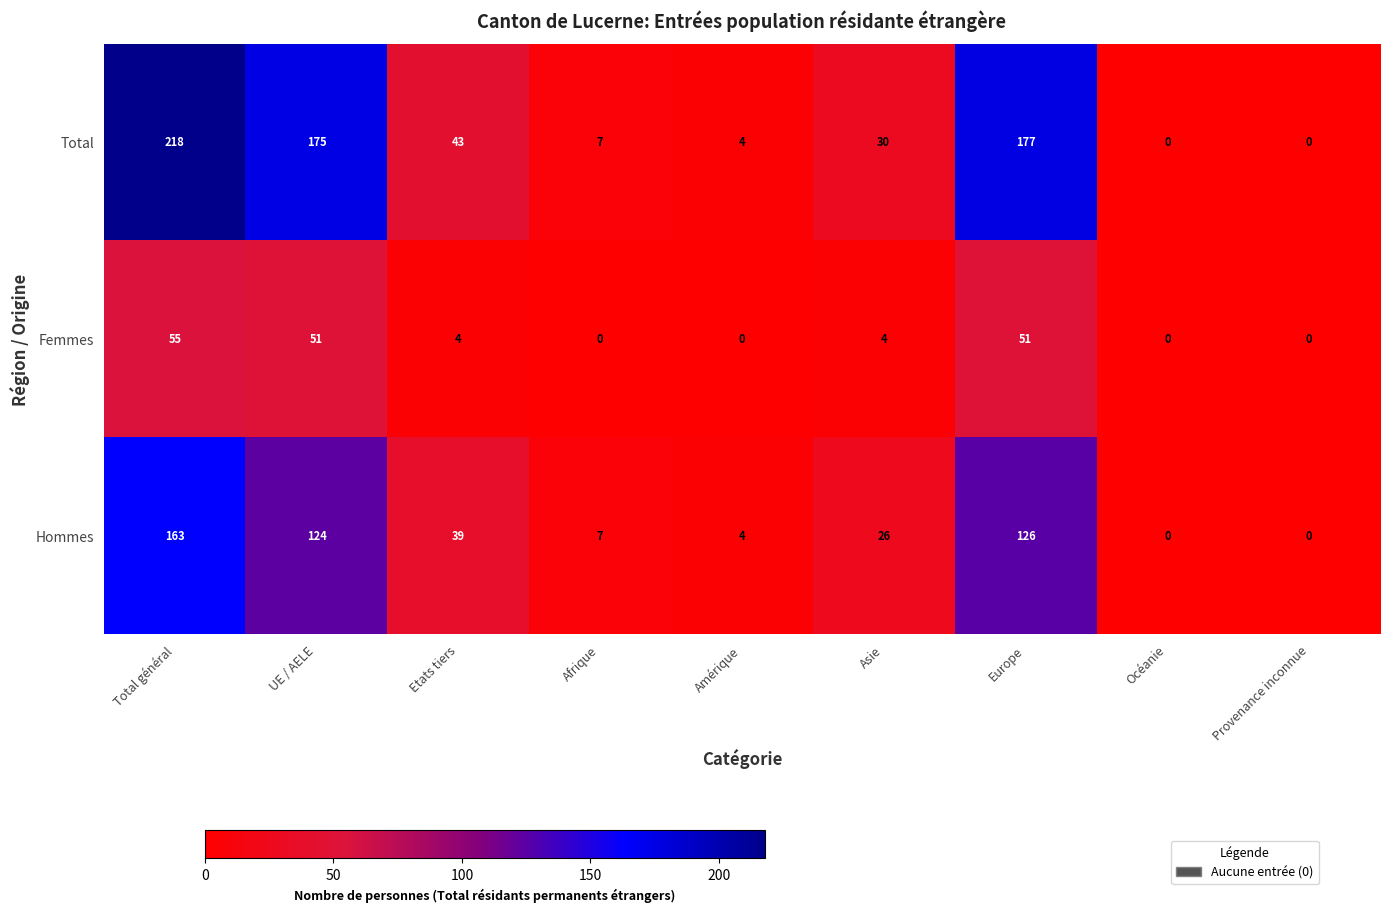

Where does the Total series first go above 30?

Total général